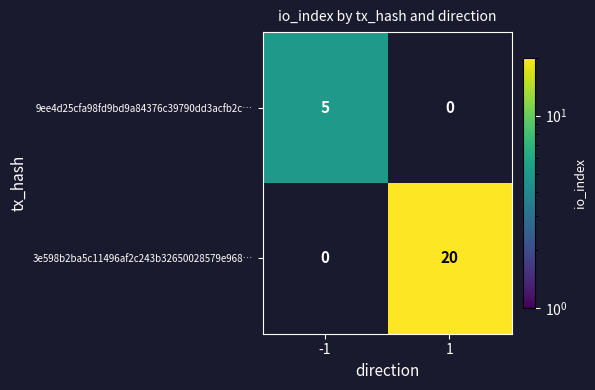

At how many categories does at least one series exceed 9?

1